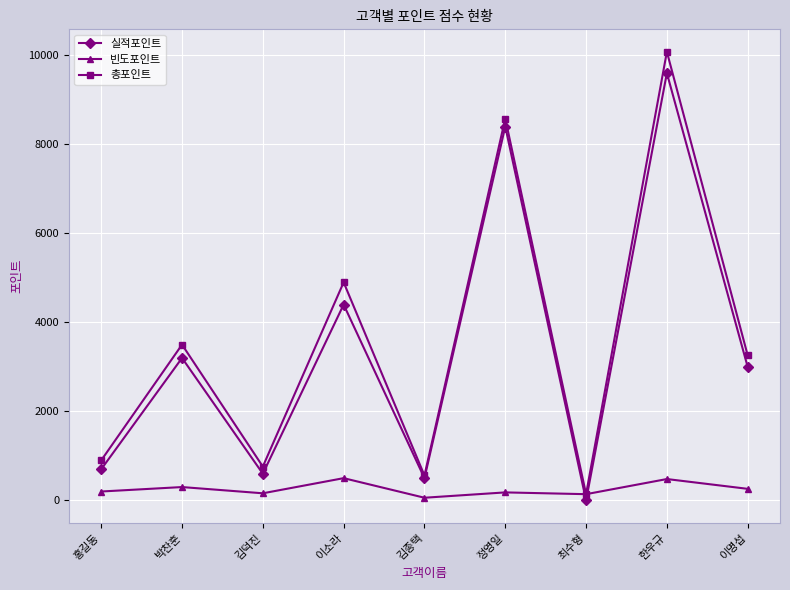

At which label is 총포인트 closest to 5110?

이소라